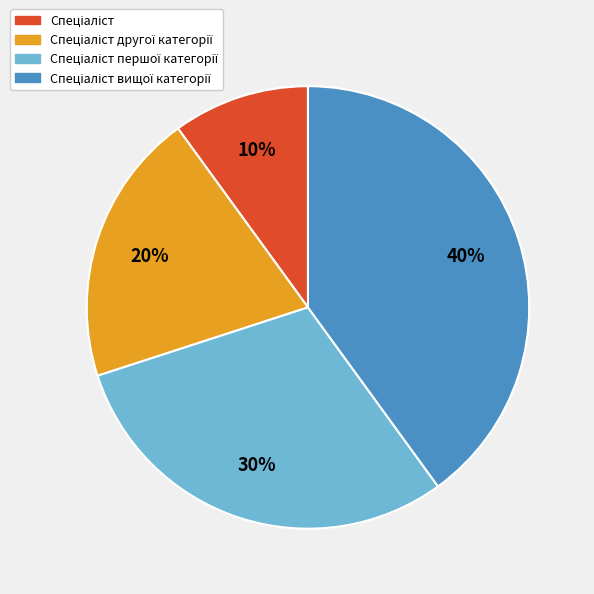

To the nearest percent, what is the difference between the largest and smallest slice percentages?

30%